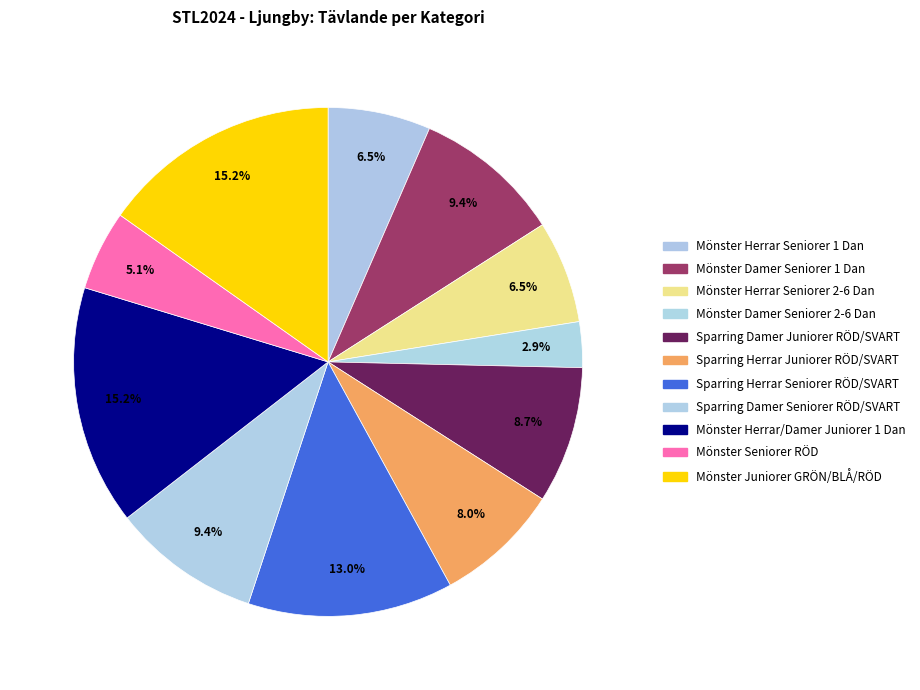

Is it true that Mönster Damer Seniorer 2-6 Dan is 1% of the pie?

False